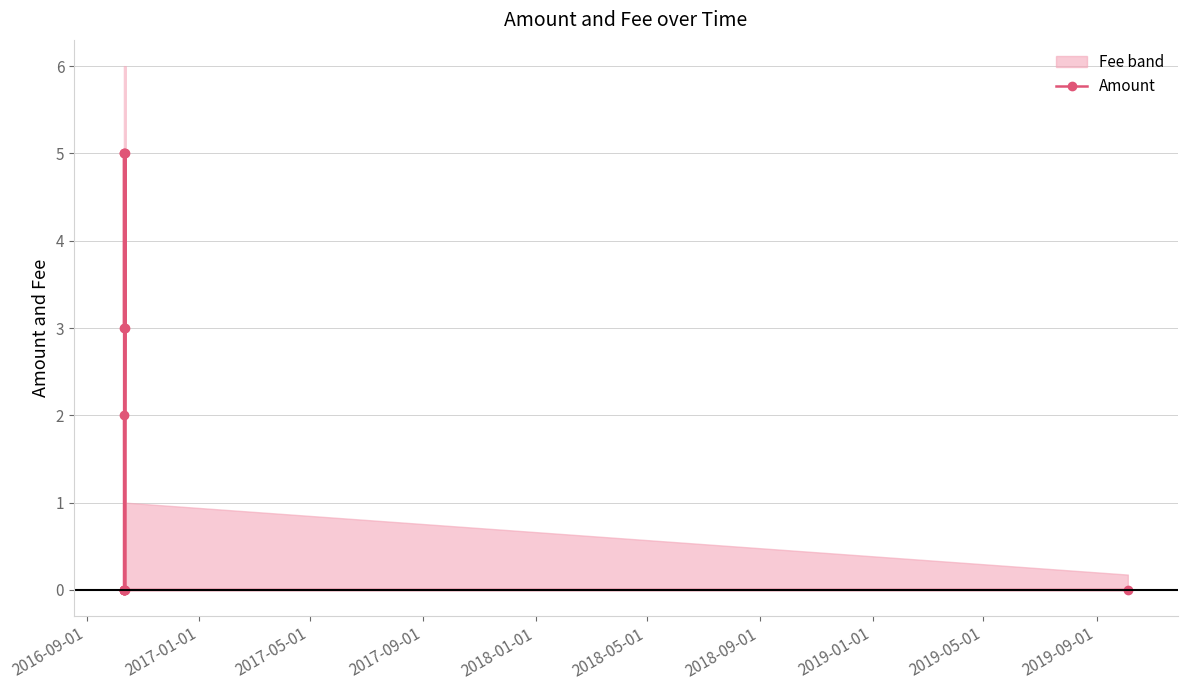

How many interior local peaks (higher than both neighbors) does the data have?

3